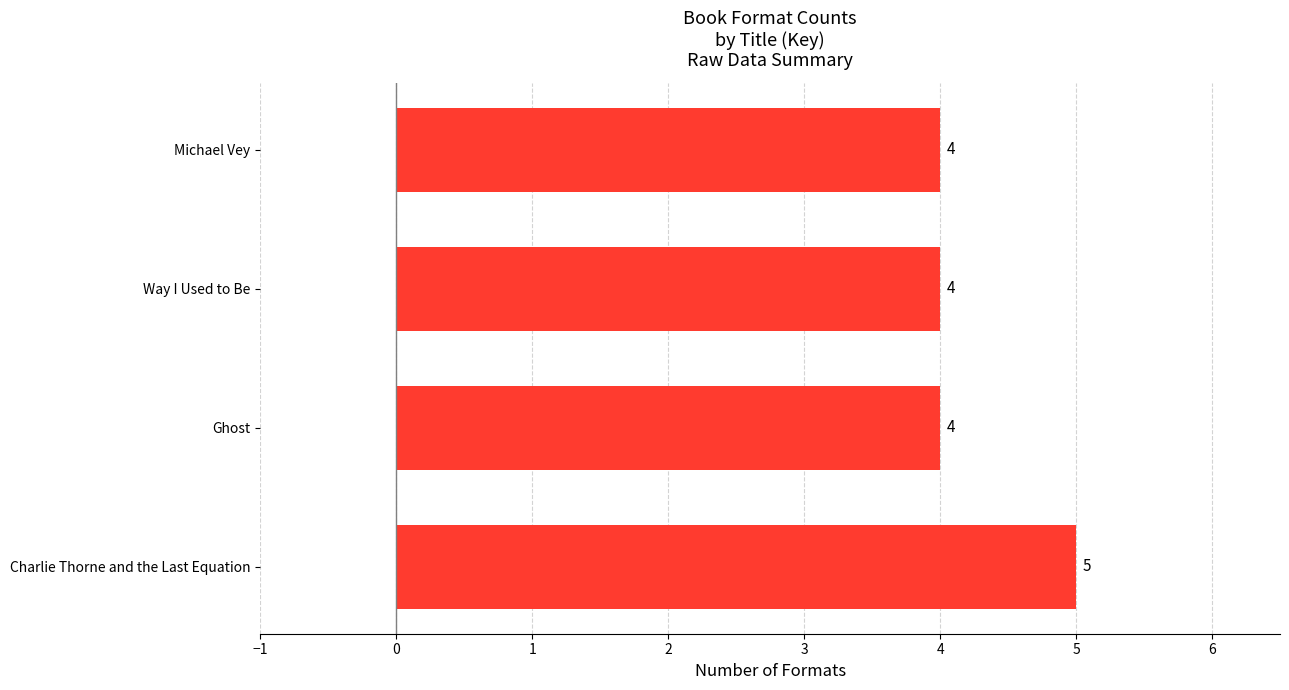

What is the greatest value displayed?

5